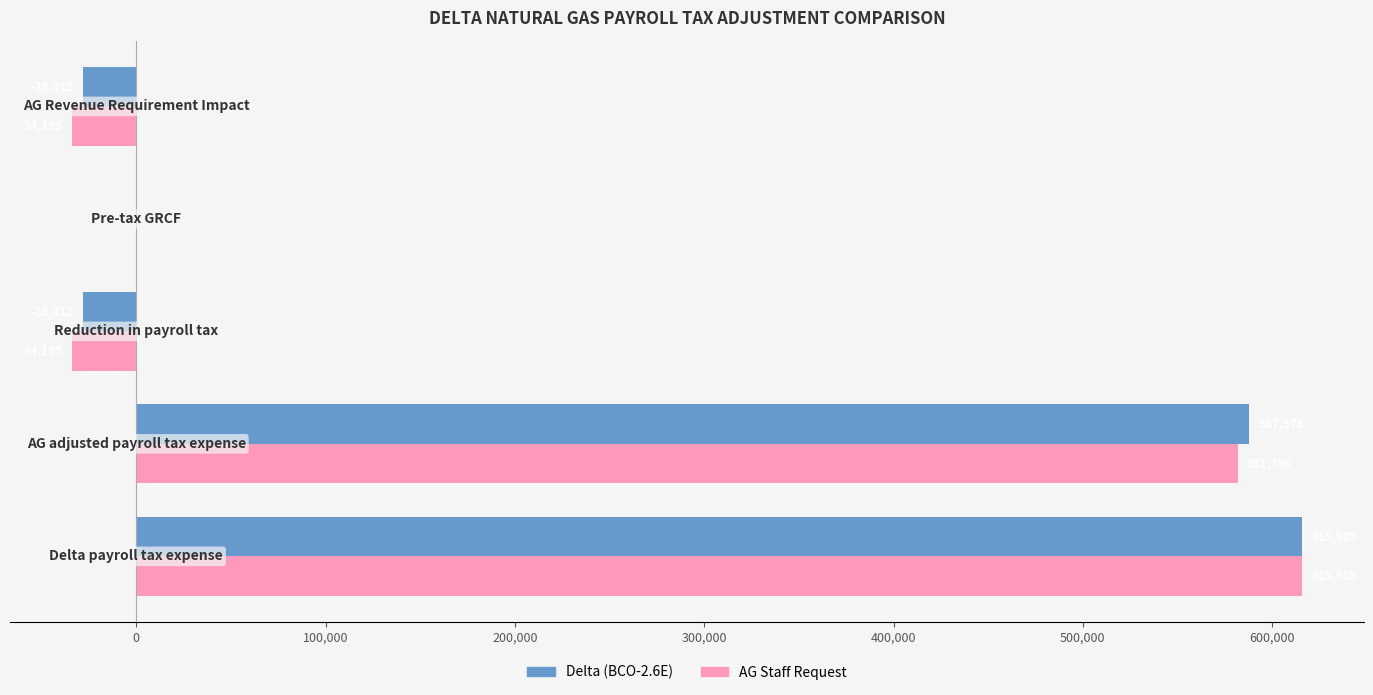

What is the greatest value displayed?

615985.0